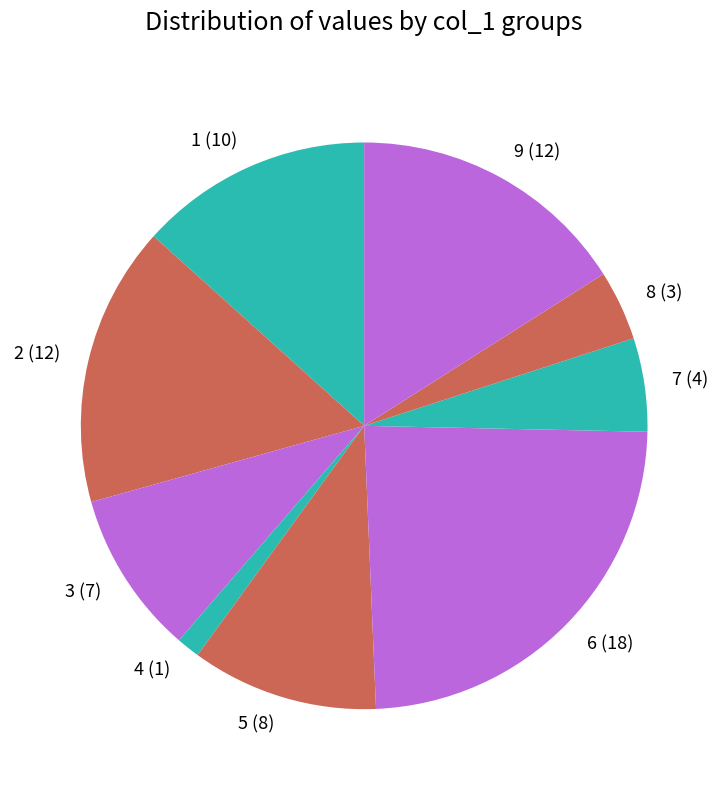

Is there a majority slice in this chart?

No